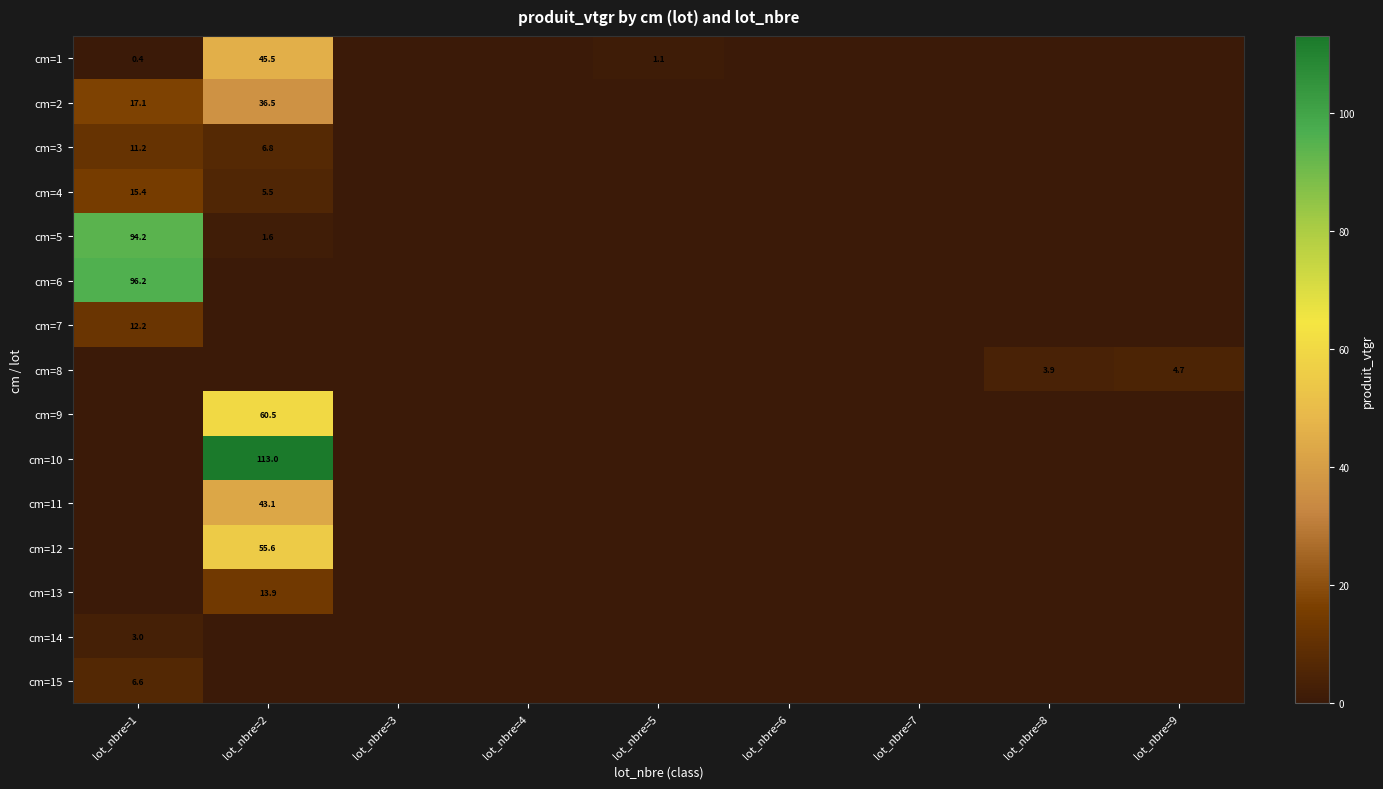

How many distinct data groups are displayed?

15